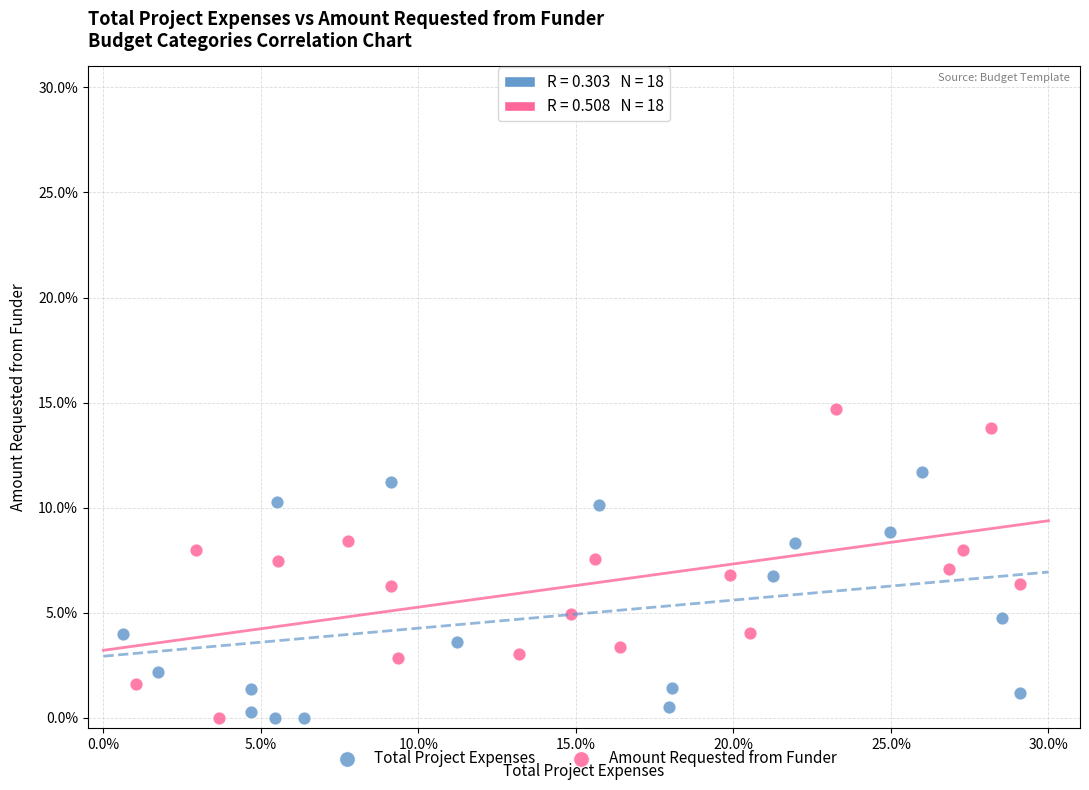

Which series contains the highest Y value?

Amount Requested from Funder